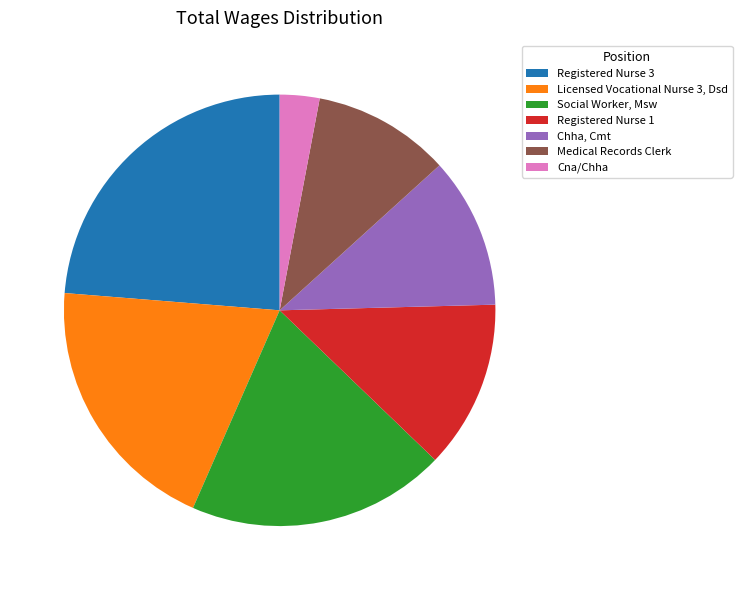

The Registered Nurse 1 slice represents 13% of the pie. True or false?

True